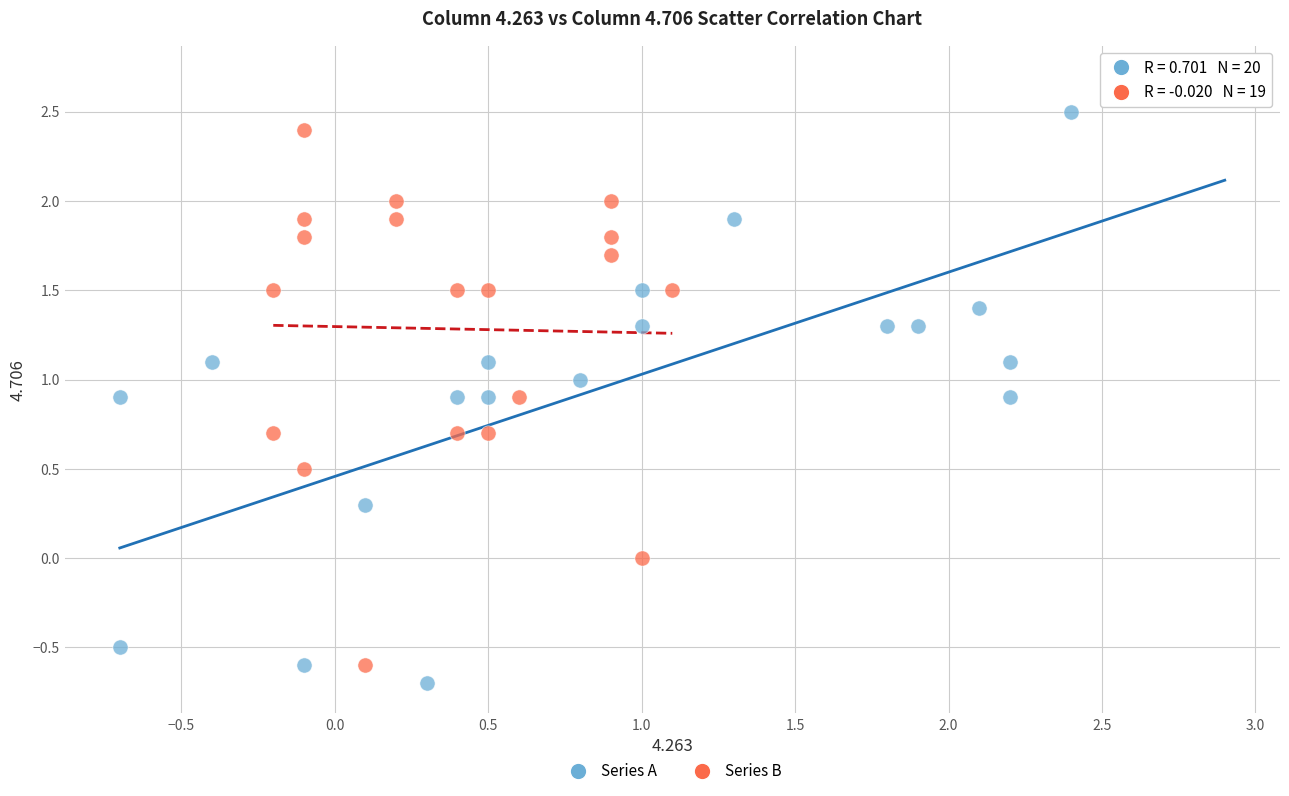

Which series reaches the maximum Y coordinate?

Series A